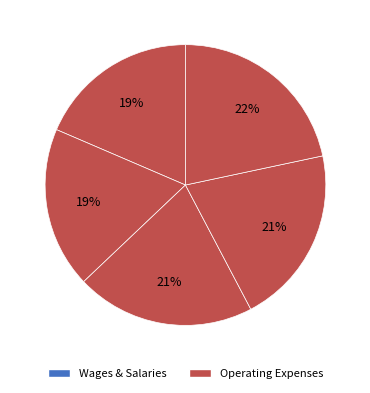

How many slices are in this pie chart?

5